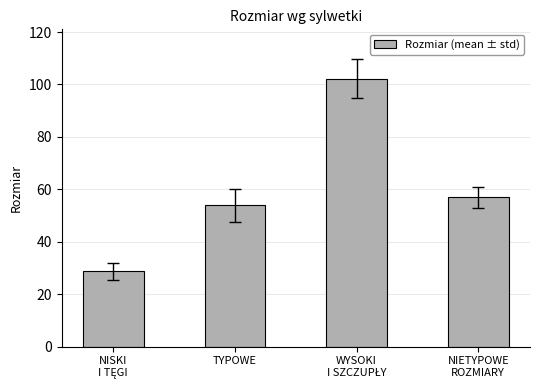

What is the difference between the second highest and second lowest values?

3.0